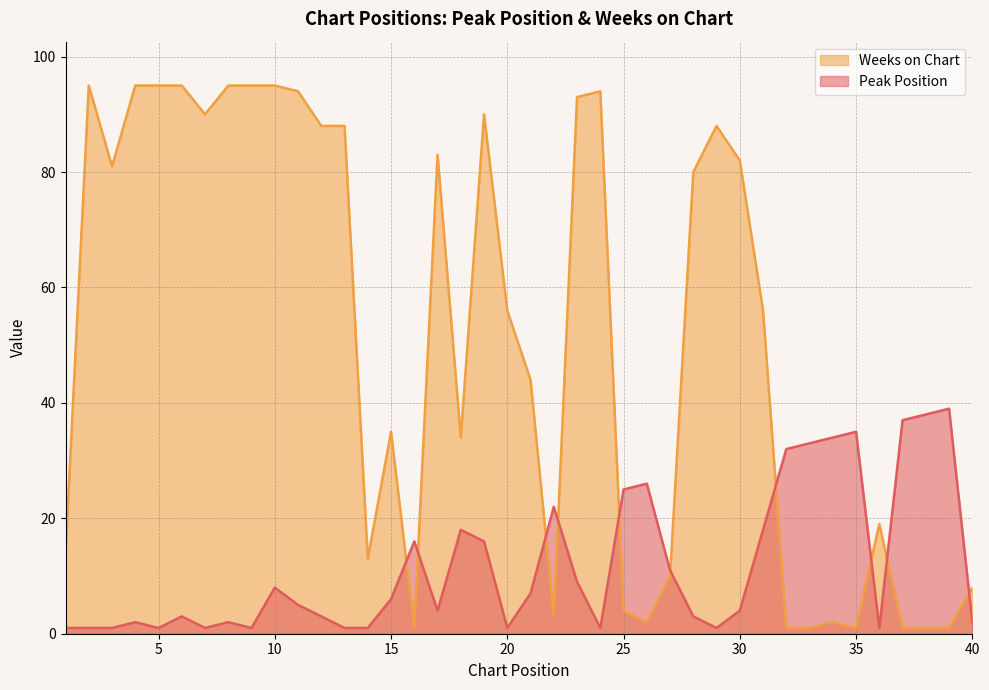

Rank the series by their maximum value, from lowest to highest.

Peak Position, Weeks on Chart